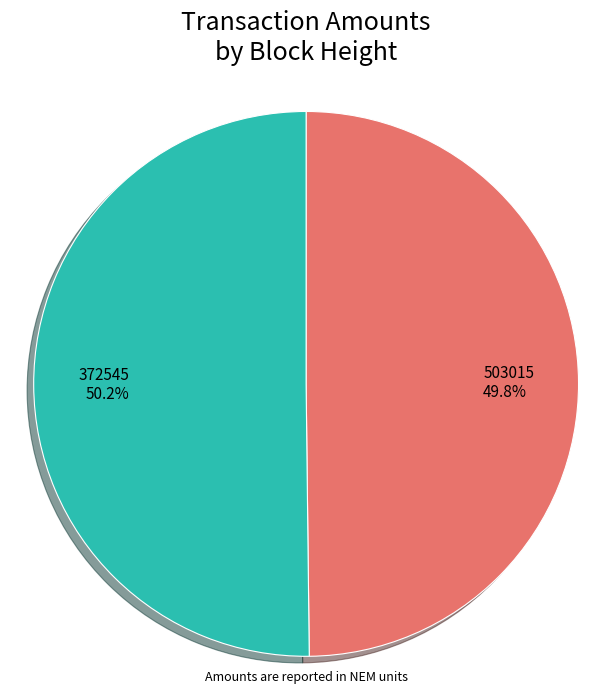

The 372545 slice represents 37% of the pie. True or false?

False